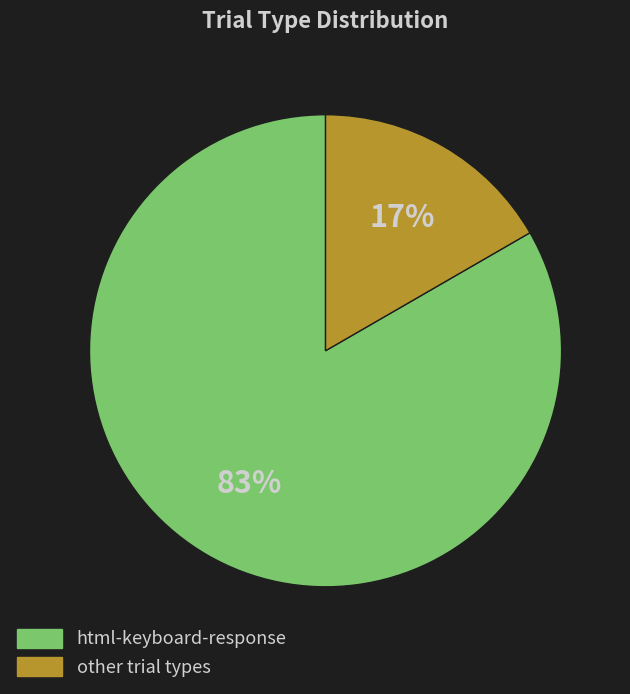

How many slices are in this pie chart?

2